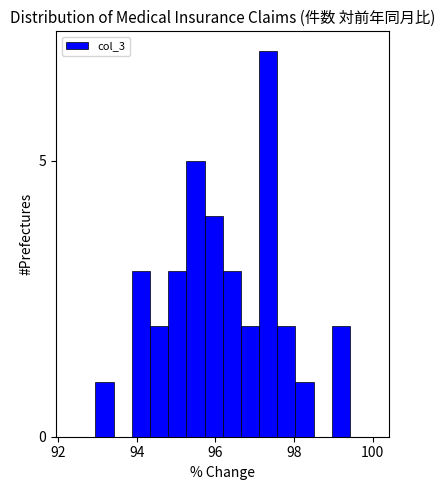

Around what value on the x-axis is the tallest bar? Give the approximate position of its centre, as read against the axis.

97.4